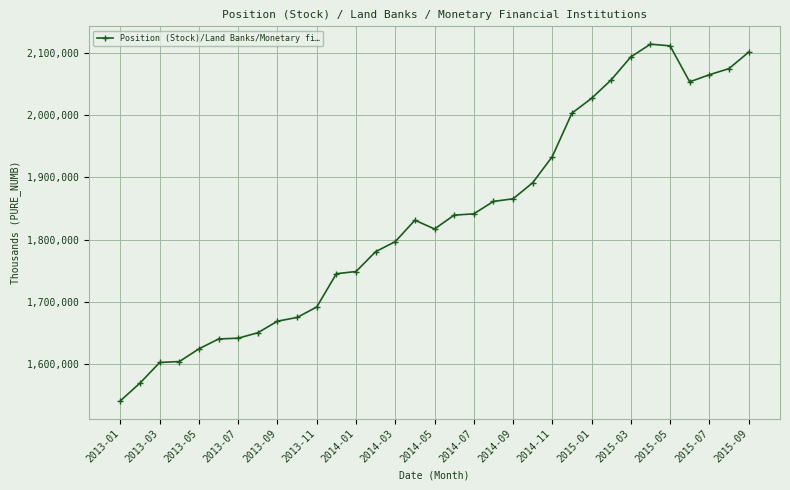

True or false: there are more than 0 points higher than both neighbors.

True